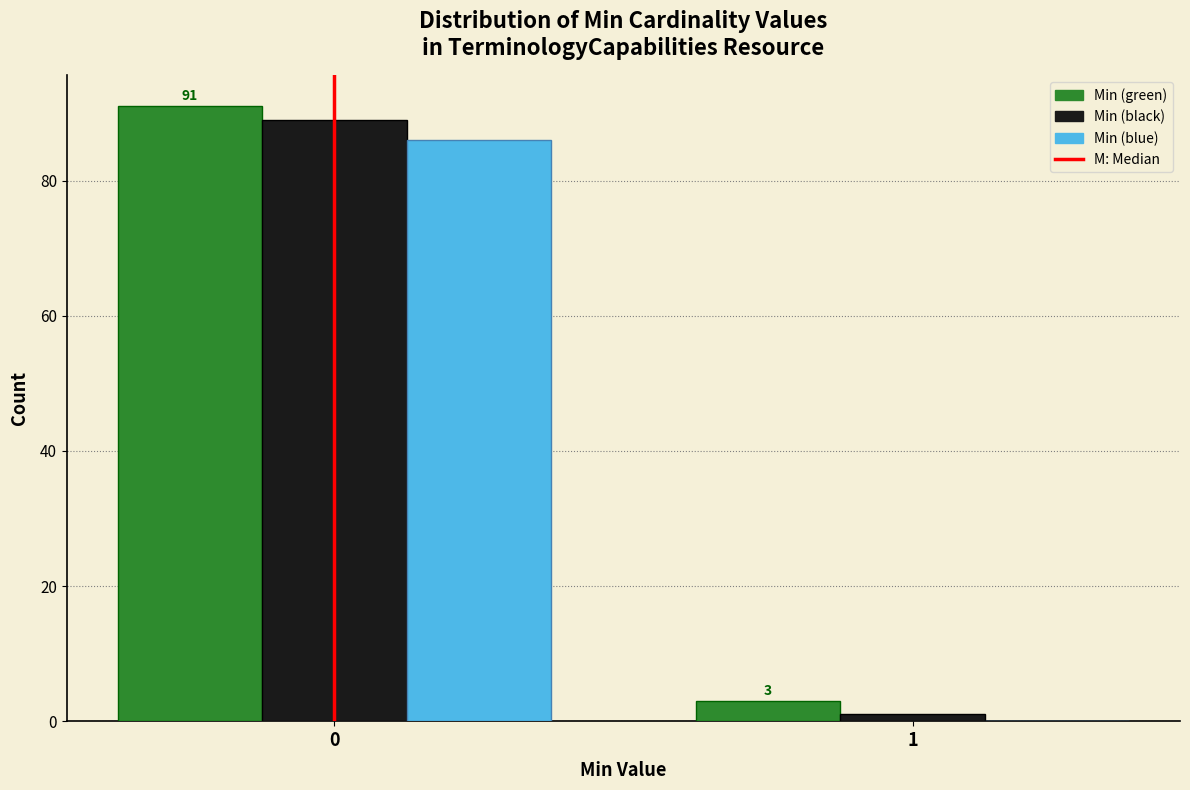

Reading left to right, extract all data points from this chart.

Min (green): 0=91	1=3
Min (black): 0=89	1=1
Min (blue): 0=86	1=0